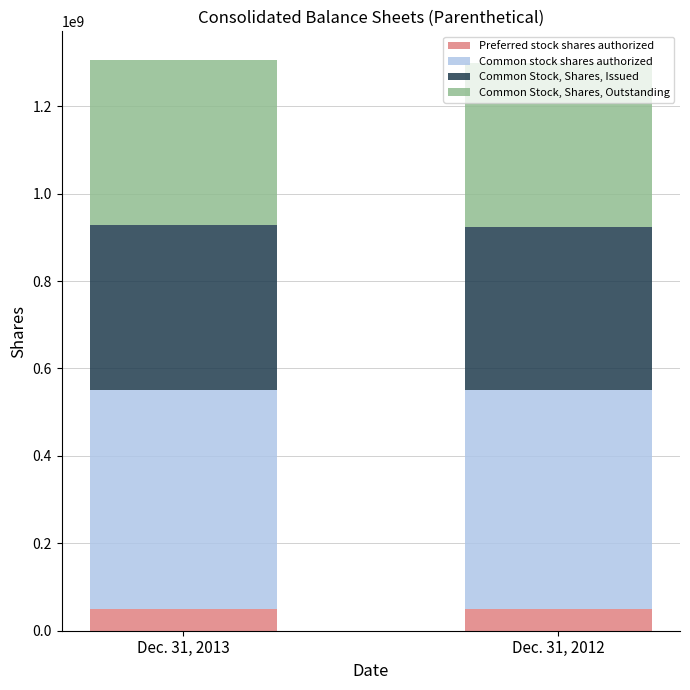

What is the total value across all series at Dec. 31, 2013?

1306066298